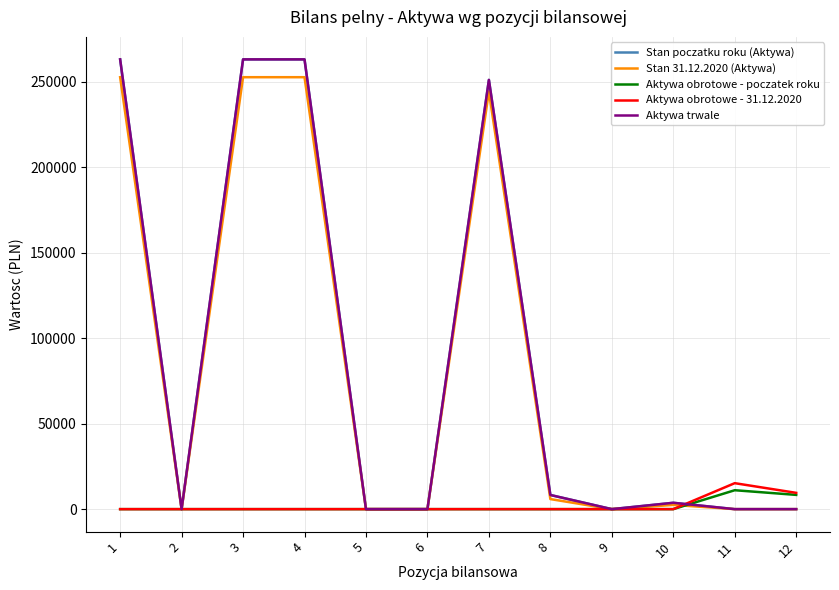

Does the chart display data point markers on the line(s)?

No